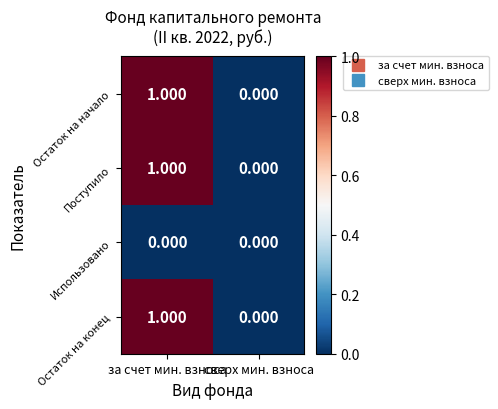

Rank the categories by Поступило value from lowest to highest.

сверх мин. взноса, за счет мин. взноса